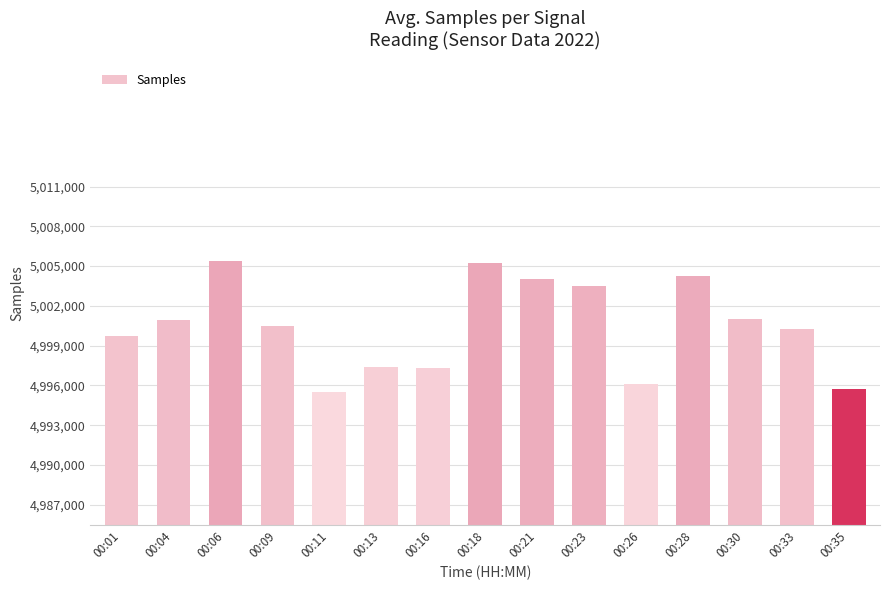

Where does the data first go above 5000509?

00:04